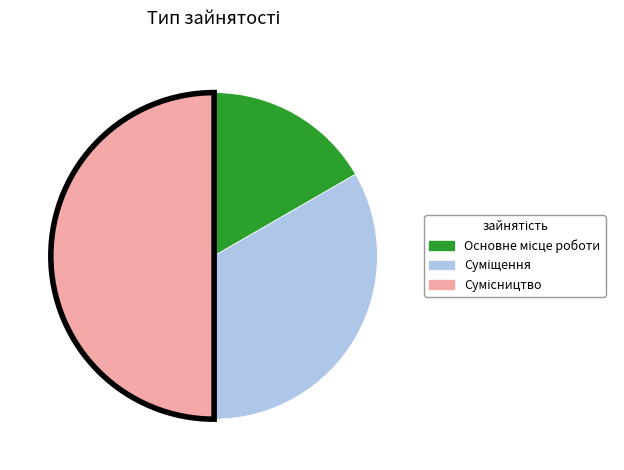

How many slices are in this pie chart?

3